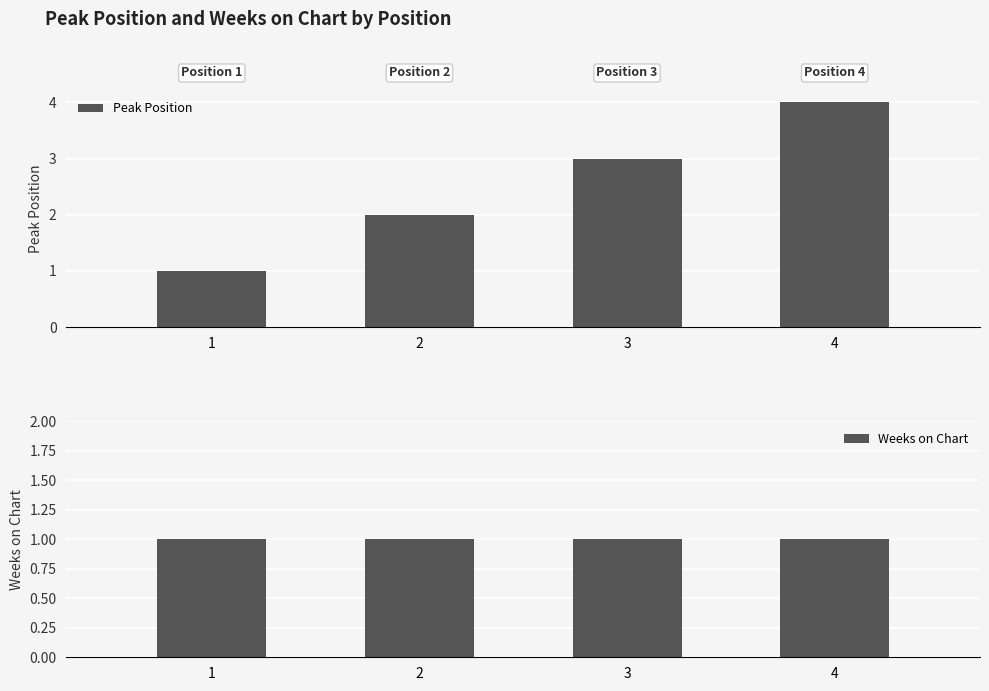

Which series has the largest range (max minus min)?

Peak Position